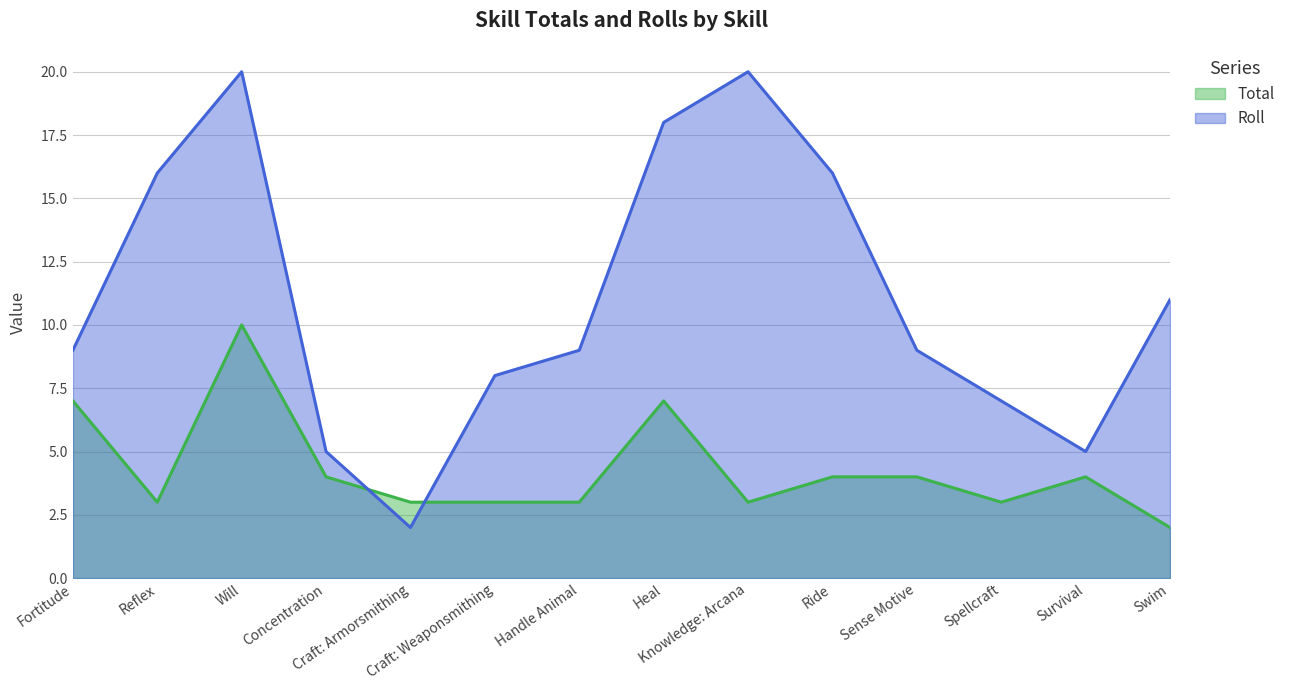

Rank the categories by Total value from lowest to highest.

Swim, Reflex, Craft: Armorsmithing, Craft: Weaponsmithing, Handle Animal, Knowledge: Arcana, Spellcraft, Concentration, Ride, Sense Motive, Survival, Fortitude, Heal, Will